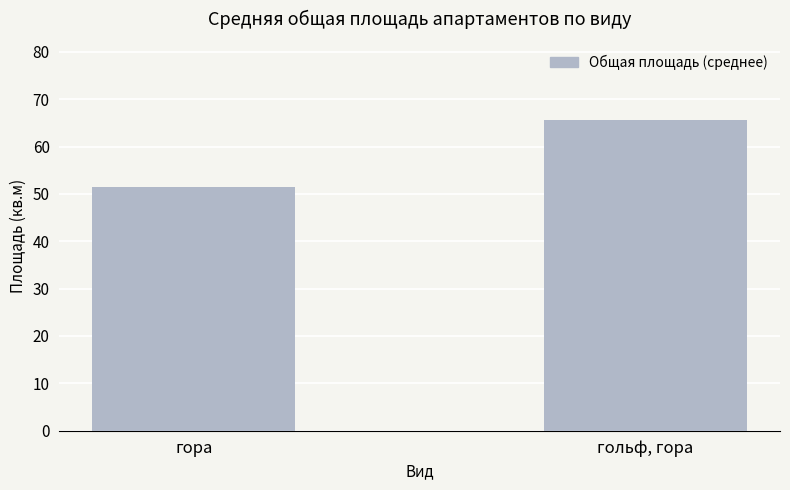

Rank the categories by value from highest to lowest.

гольф, гора, гора